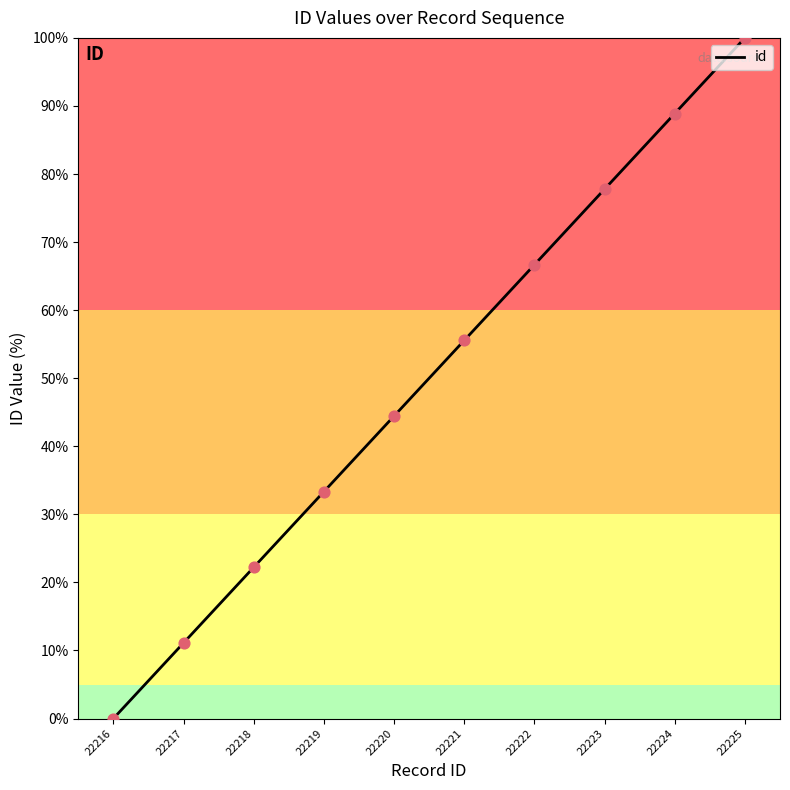

What is the change in value from 22216 to 22221?

+55.6